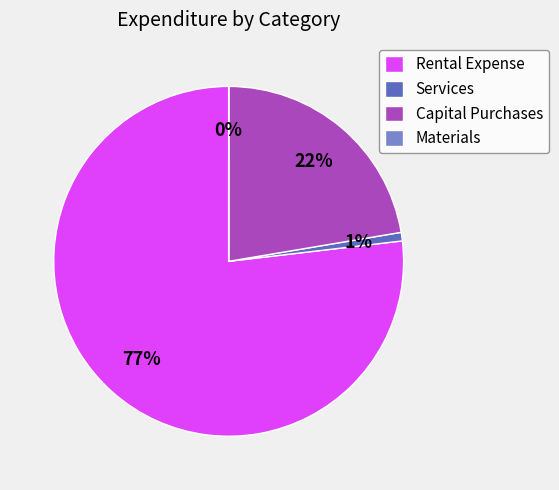

Which slice is the largest?

Rental Expense